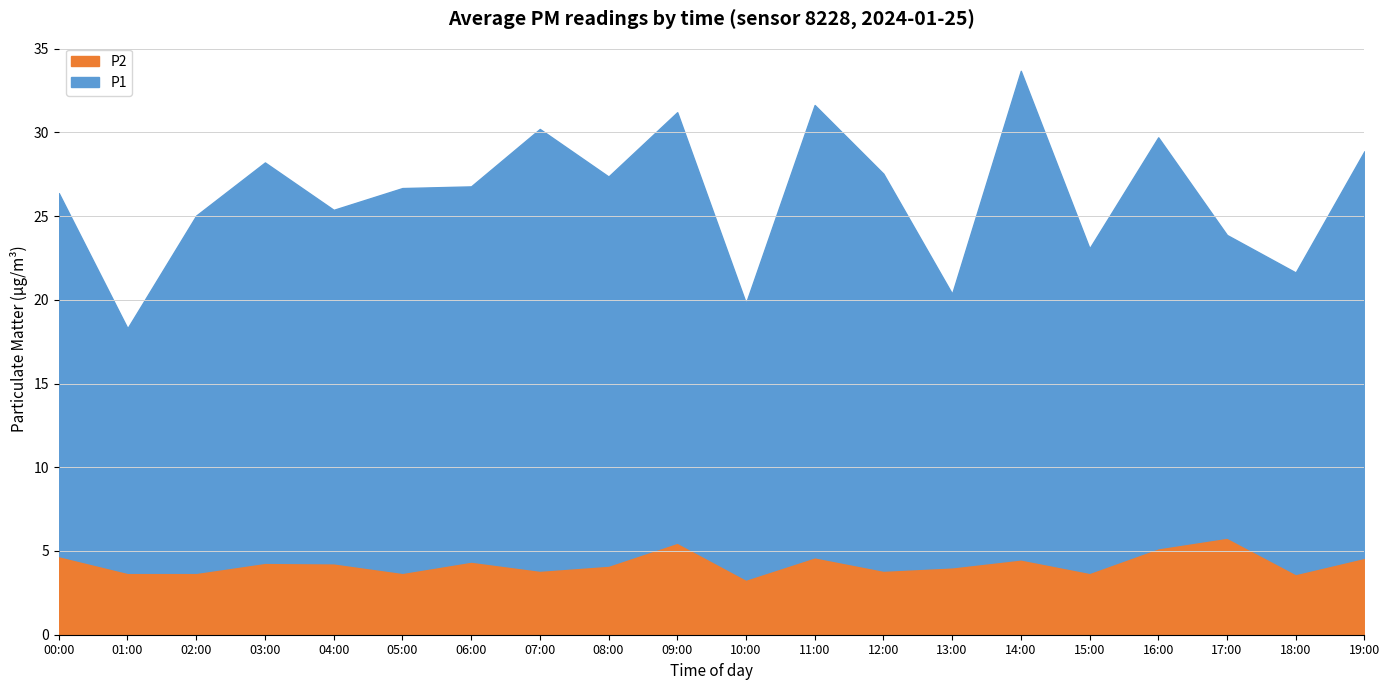

List the series in order of their overall mean, lowest first.

P2, P1